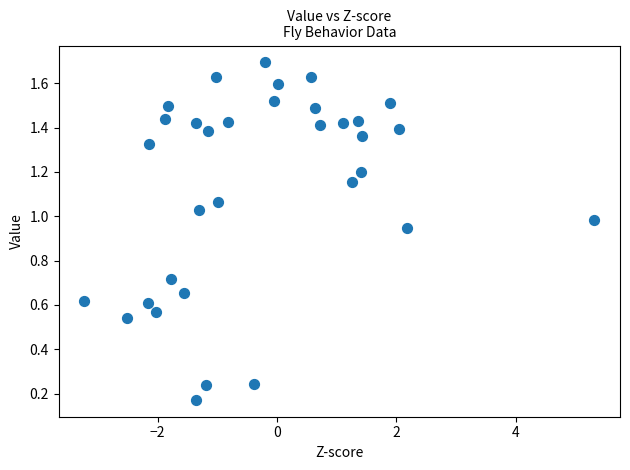

How many data points are displayed?

33